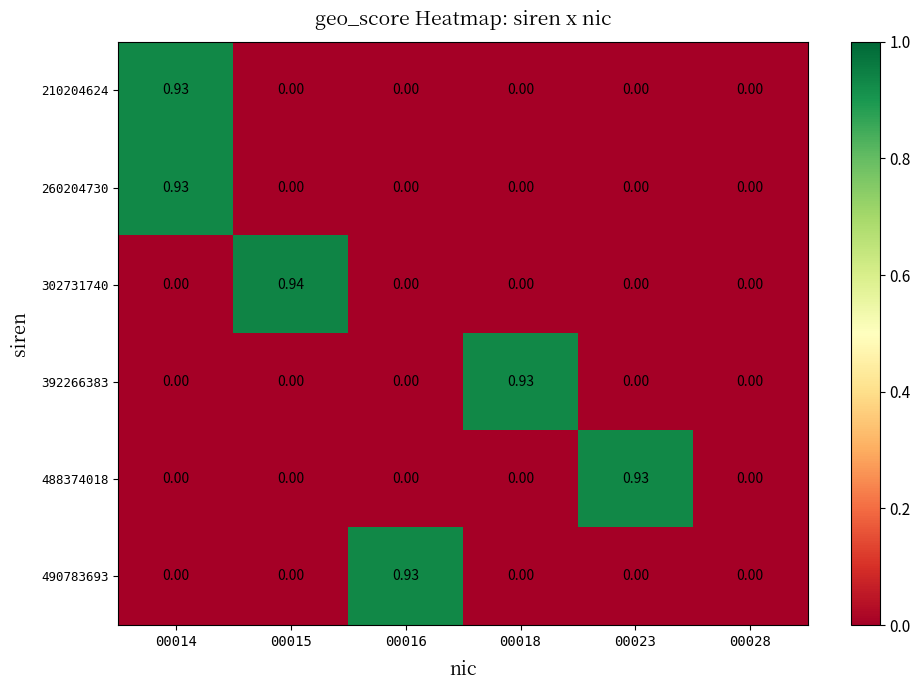

How many values in the 392266383 series exceed 0?

1